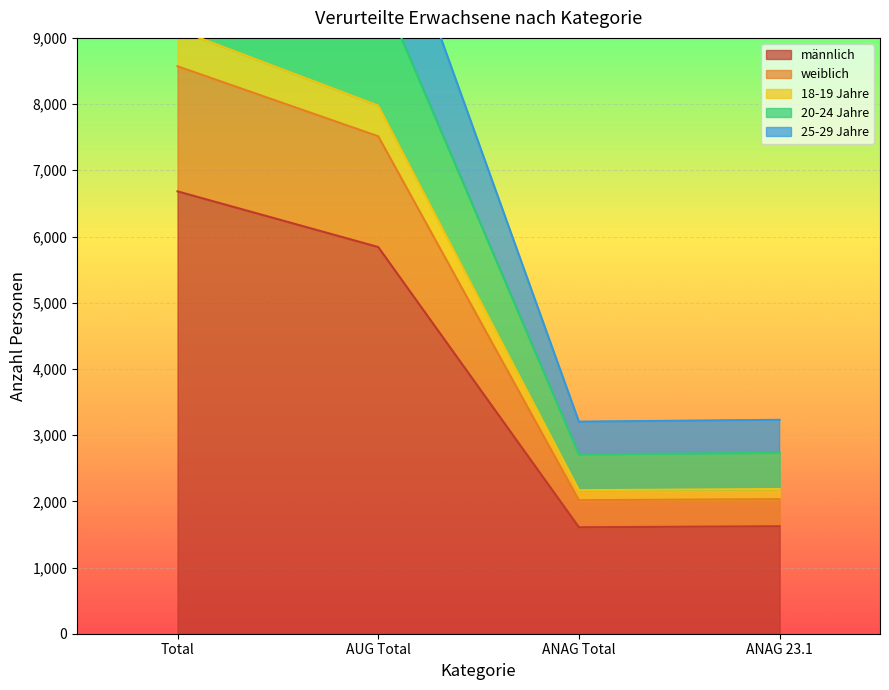

What is the maximum value for 25-29 Jahre?

9126